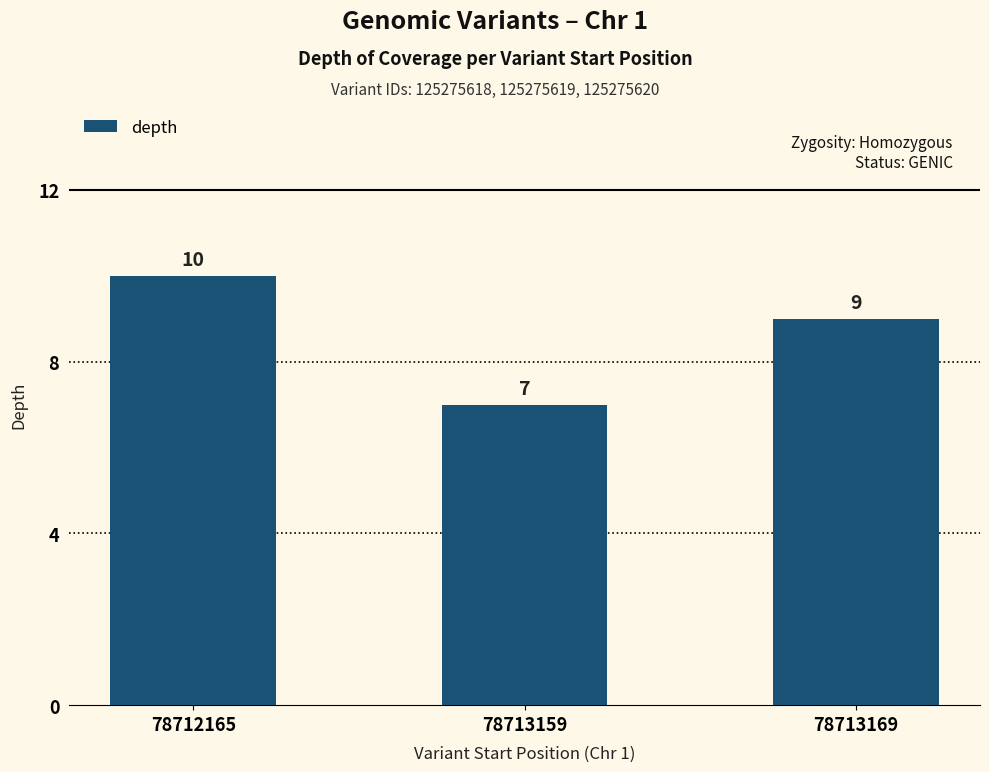

Rank the categories by value from highest to lowest.

78712165, 78713169, 78713159